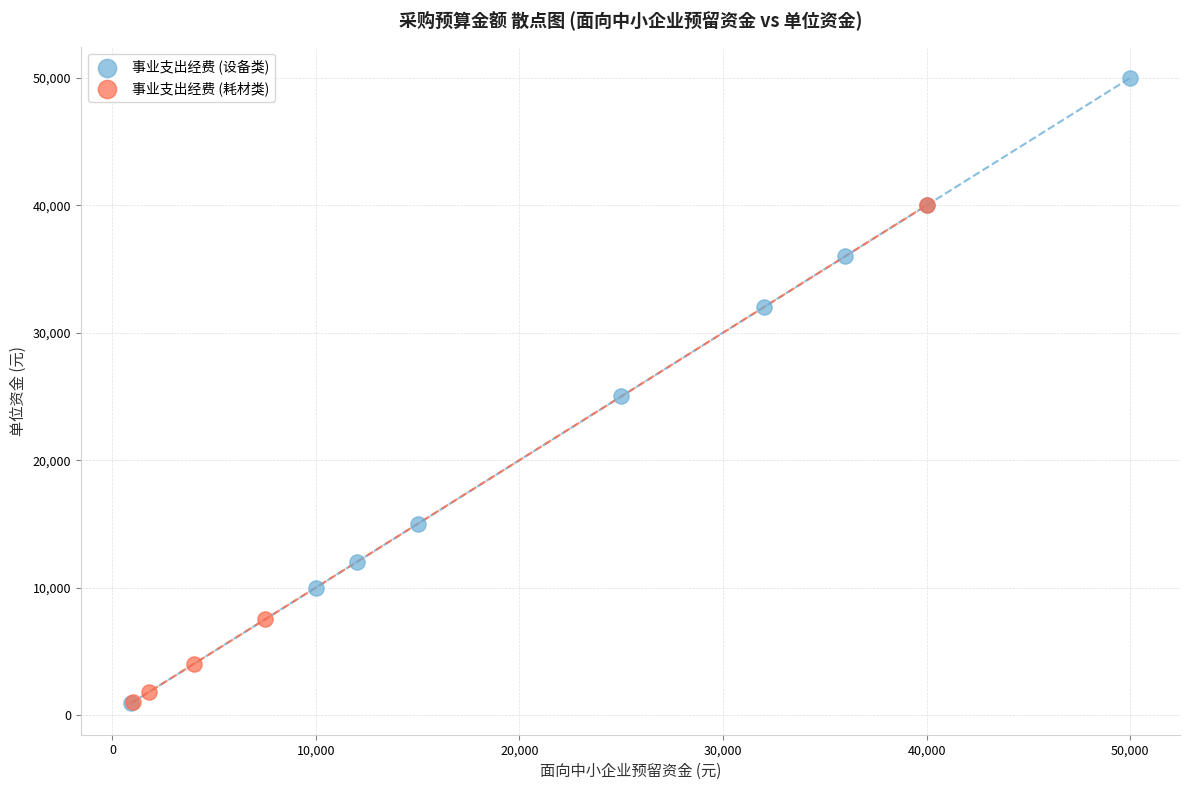

Which series has the widest spread of Y values?

事业支出经费 (设备类)